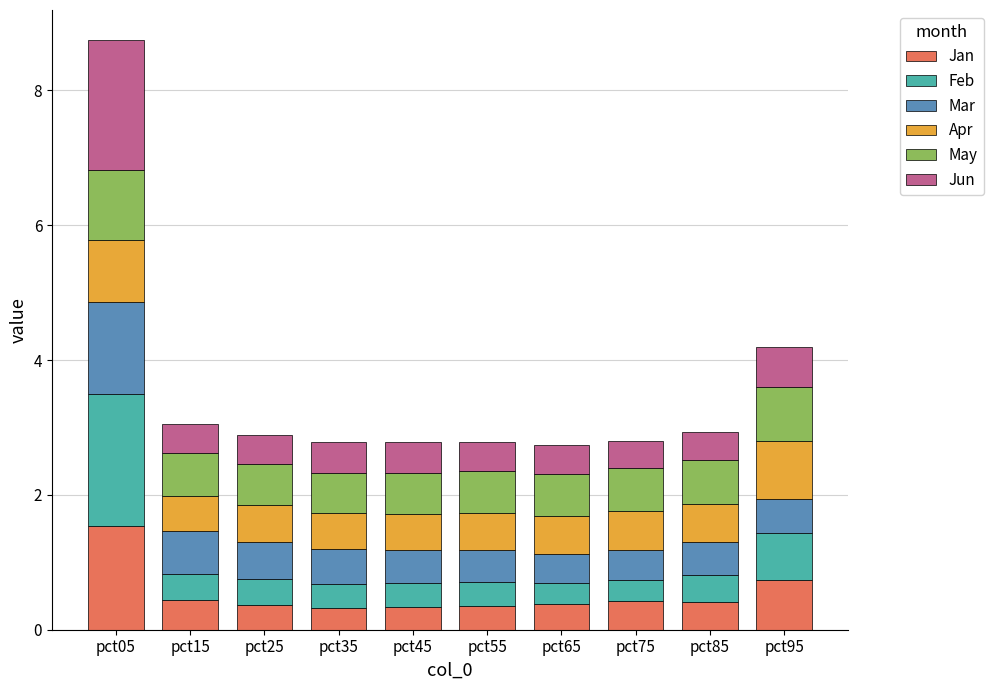

What is the average value of the Jan series?

0.5